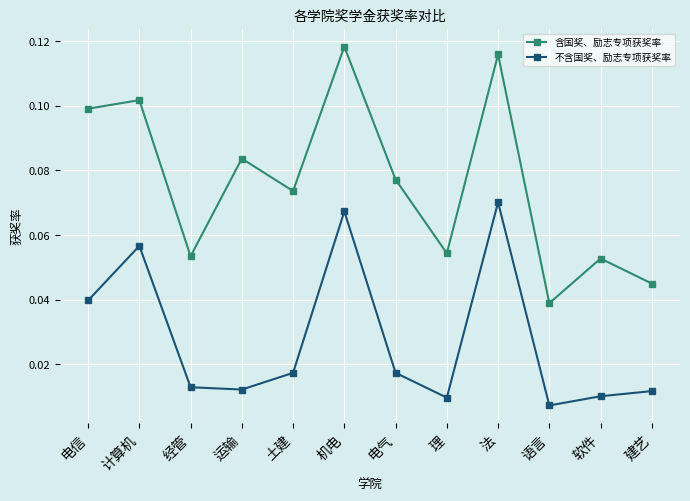

Which series changed the most between 理 and 语言?

含国奖、励志专项获奖率